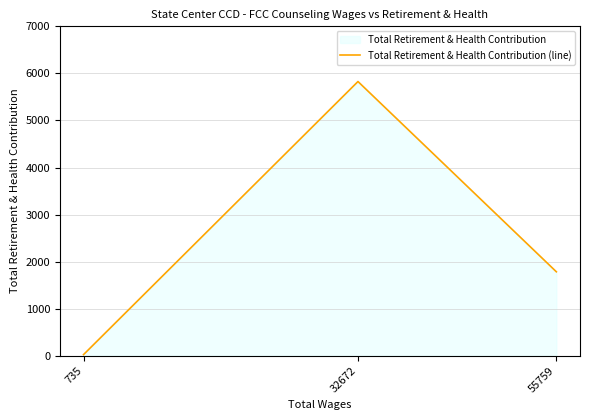

What is the difference between the values at 32672 and 55759?

4043